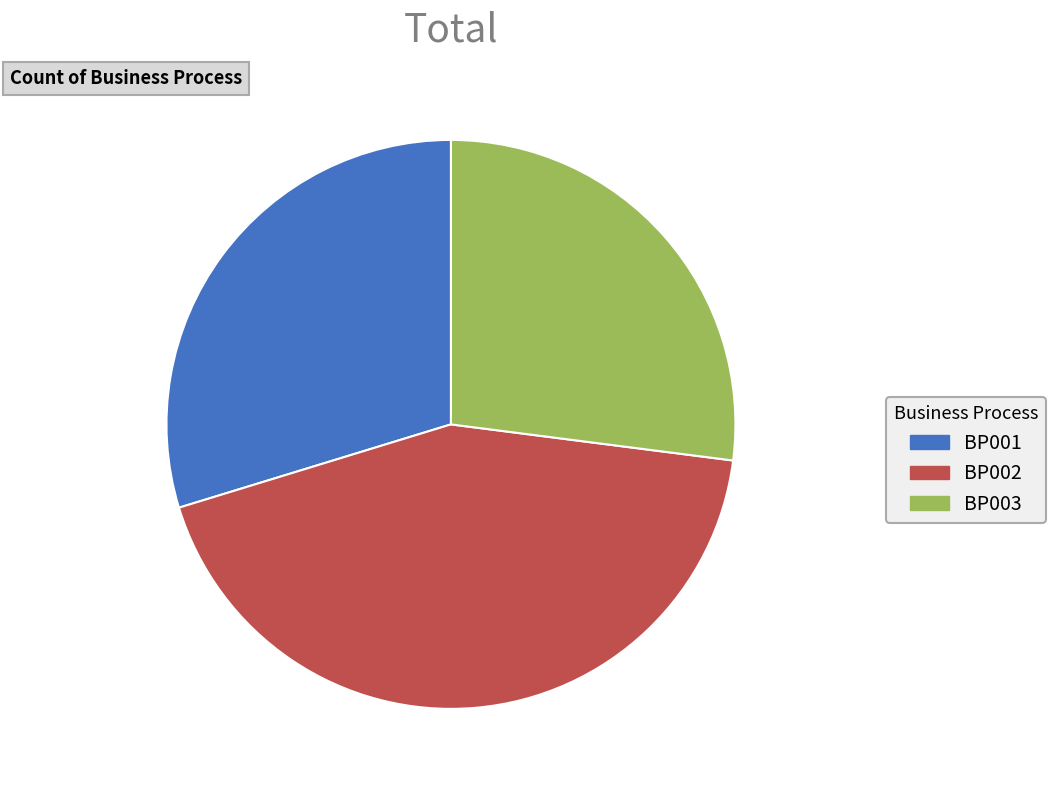

Which category has the biggest portion of the pie?

BP002